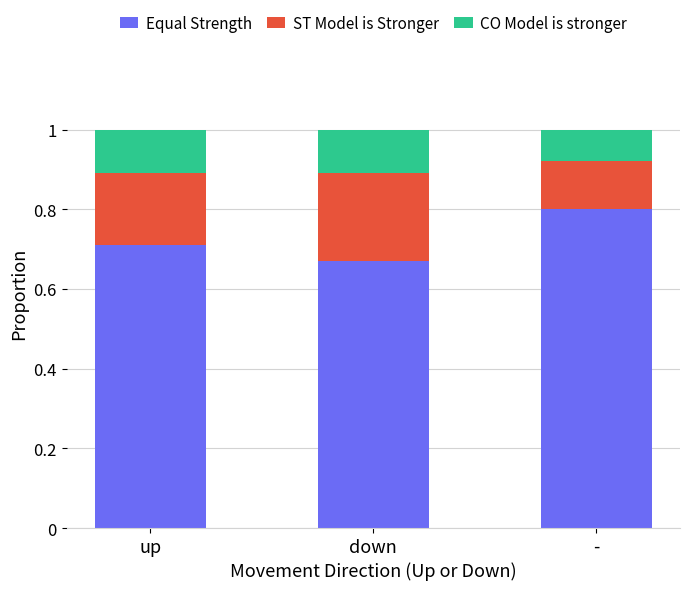

Count the Equal Strength values in the range 0 to 1.

3